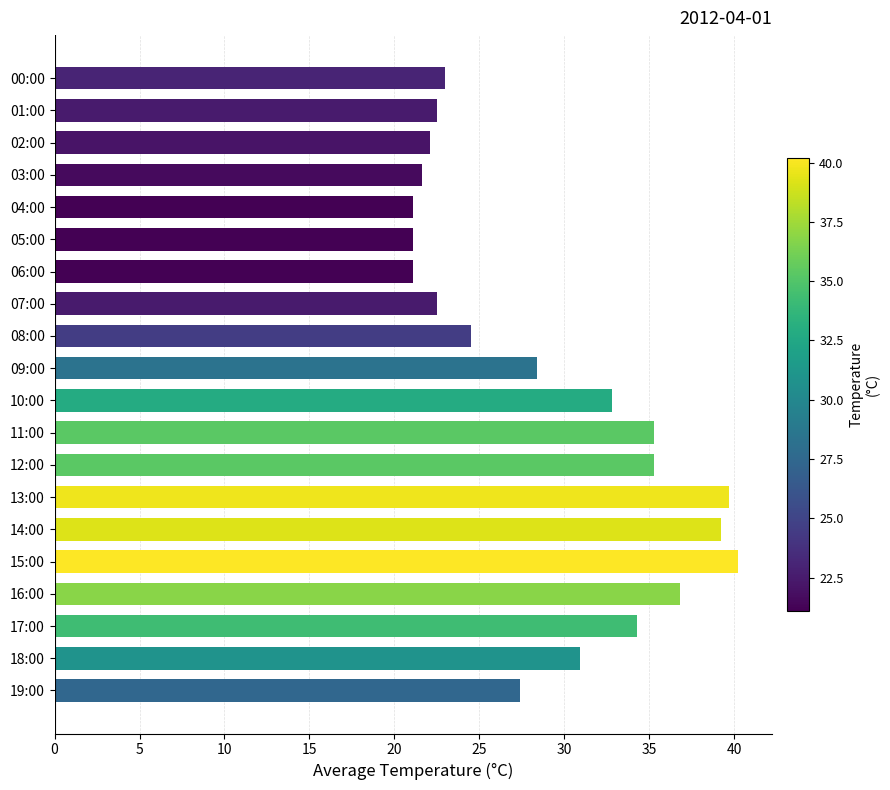

What is the ratio of the value at 13:00 to the value at 19:00?

1.4